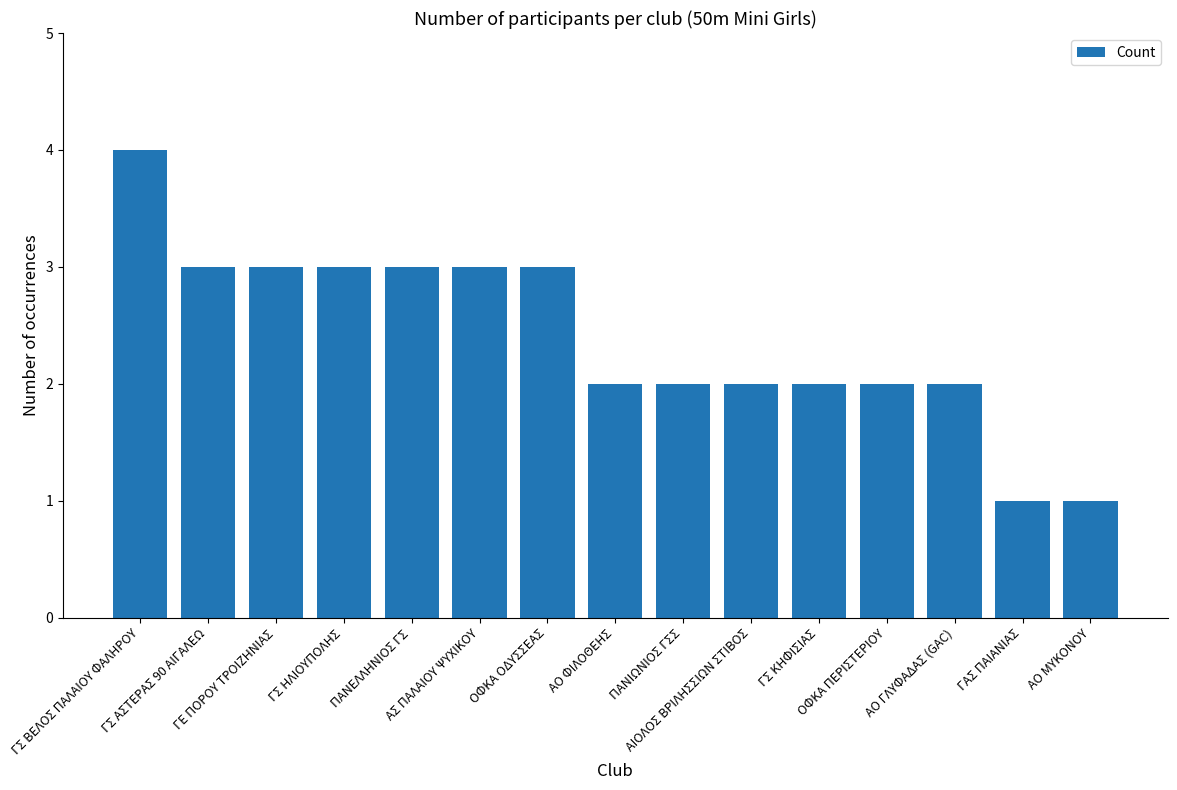

Does the chart contain any negative values?

No